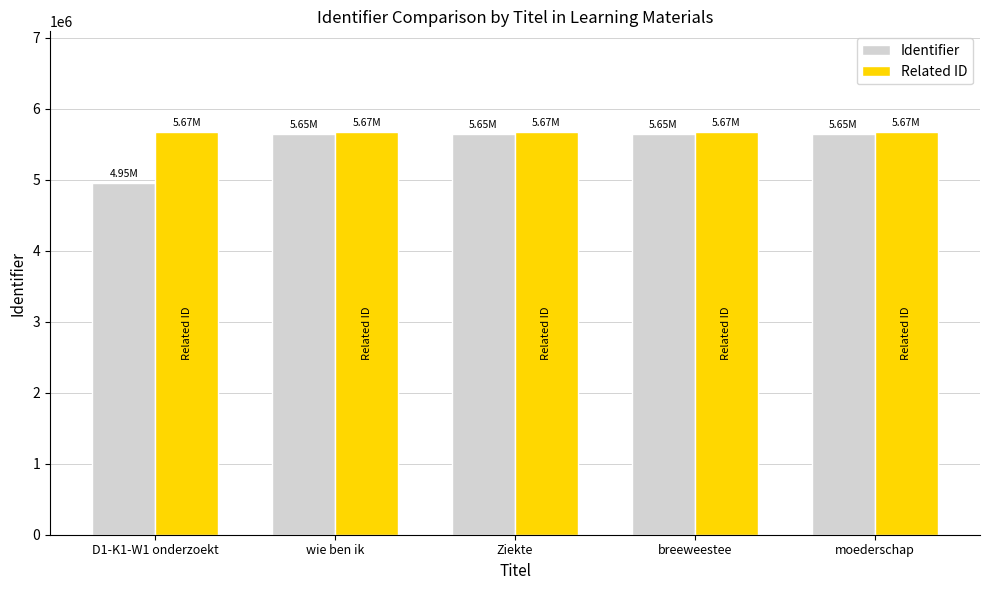

What is the minimum value for Identifier?

4948647